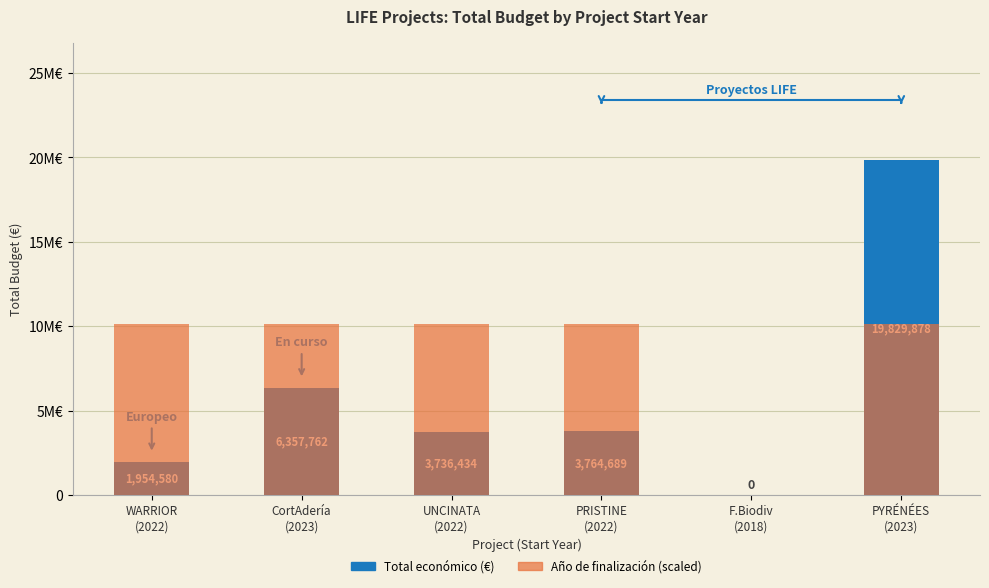

How many data points does each series have?

6